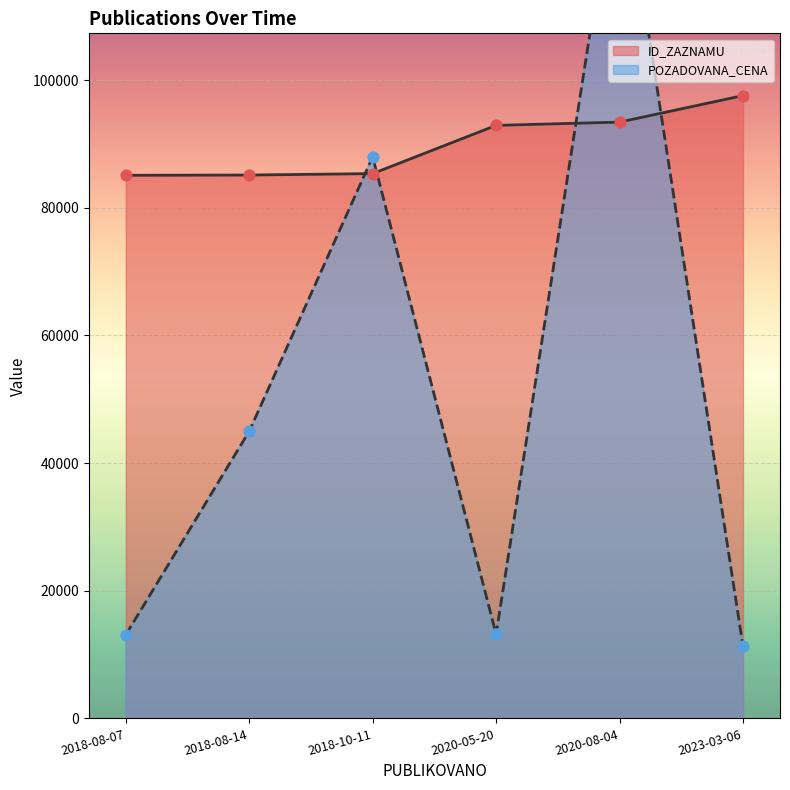

At how many categories does at least one series exceed 83408?

6